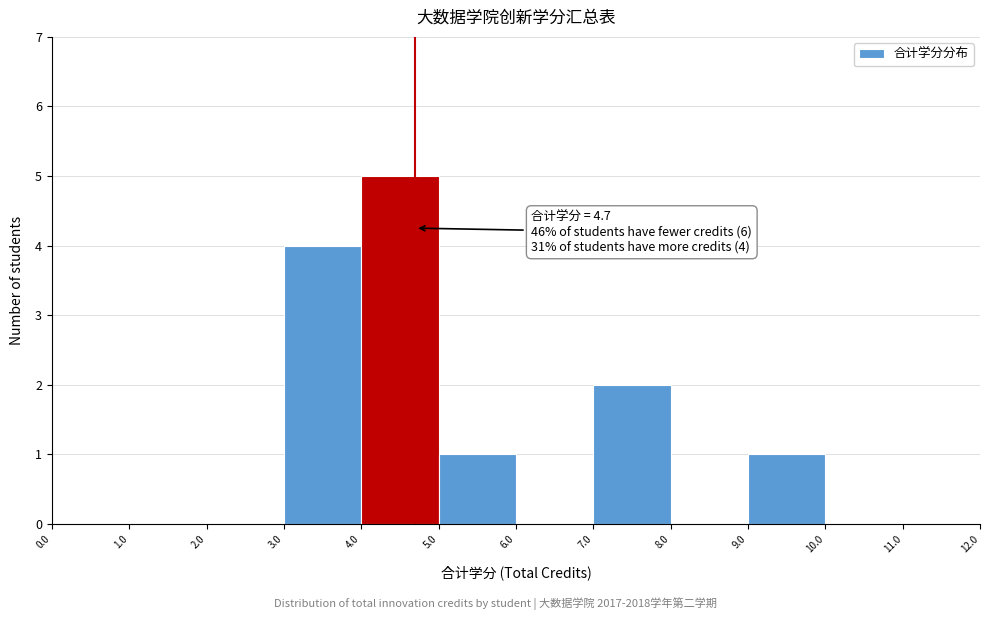

Over which range of the x-axis is the bar tallest?

4.0 to 5.0